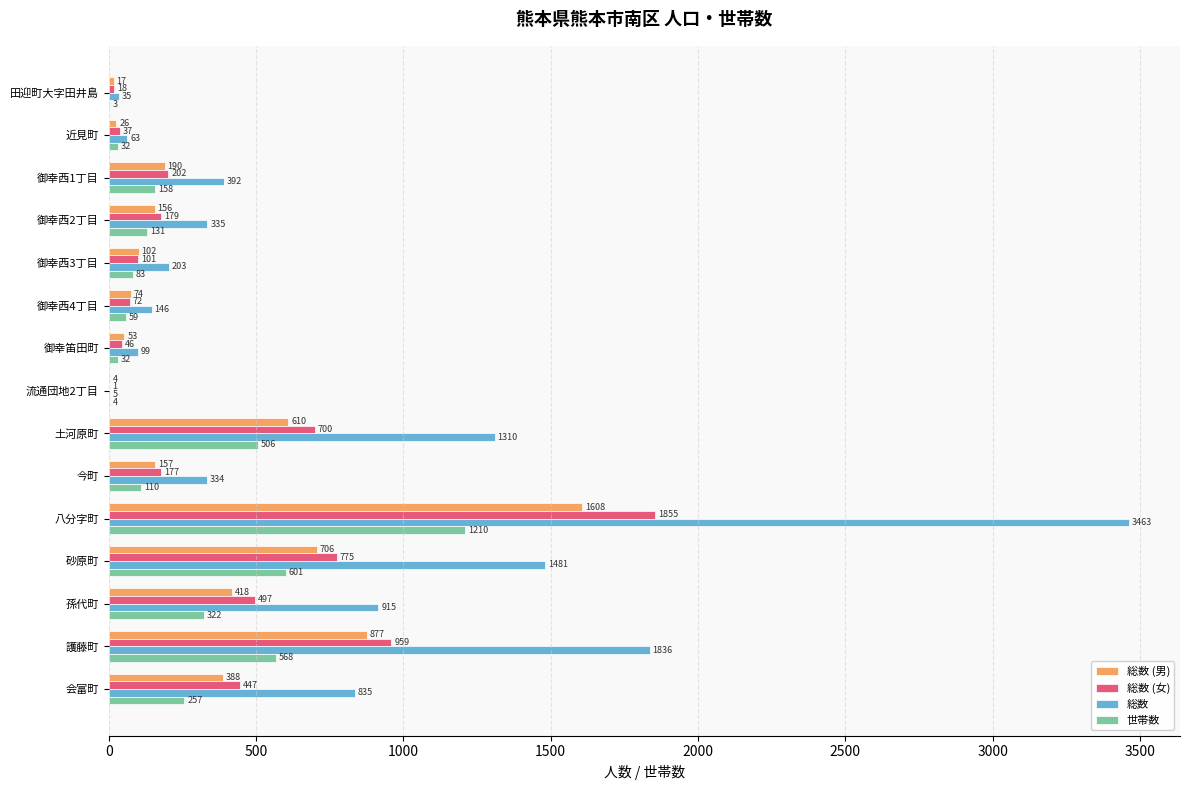

How many series are shown in this chart?

4